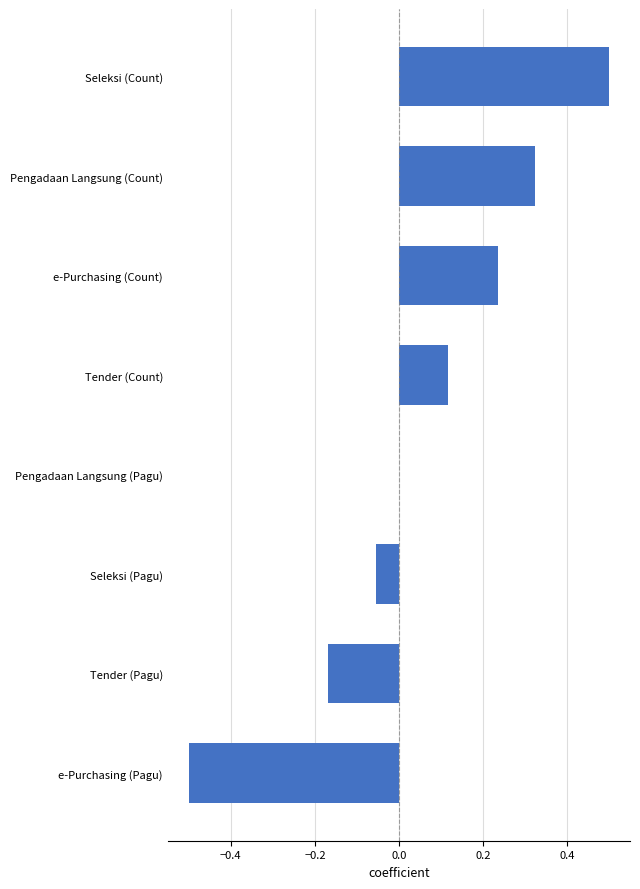

What is the maximum value shown in the chart?

0.5